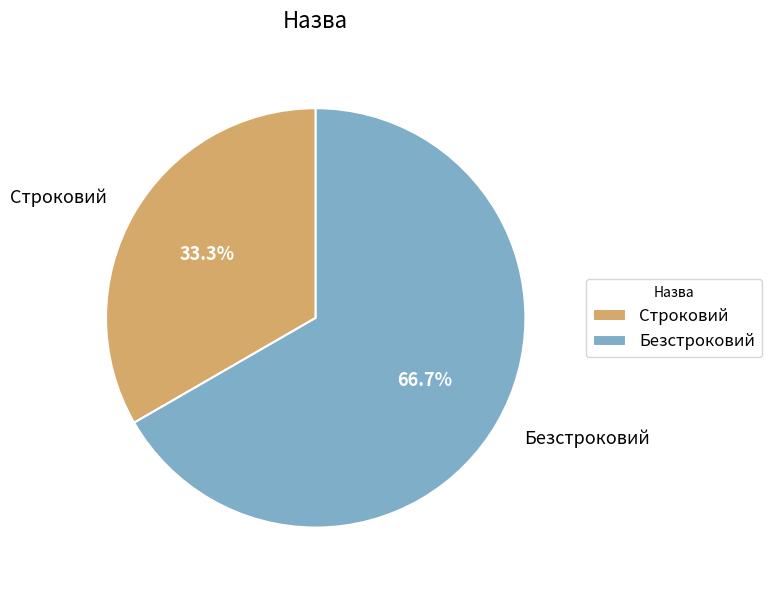

True or false: Безстроковий accounts for 67% of the total.

True